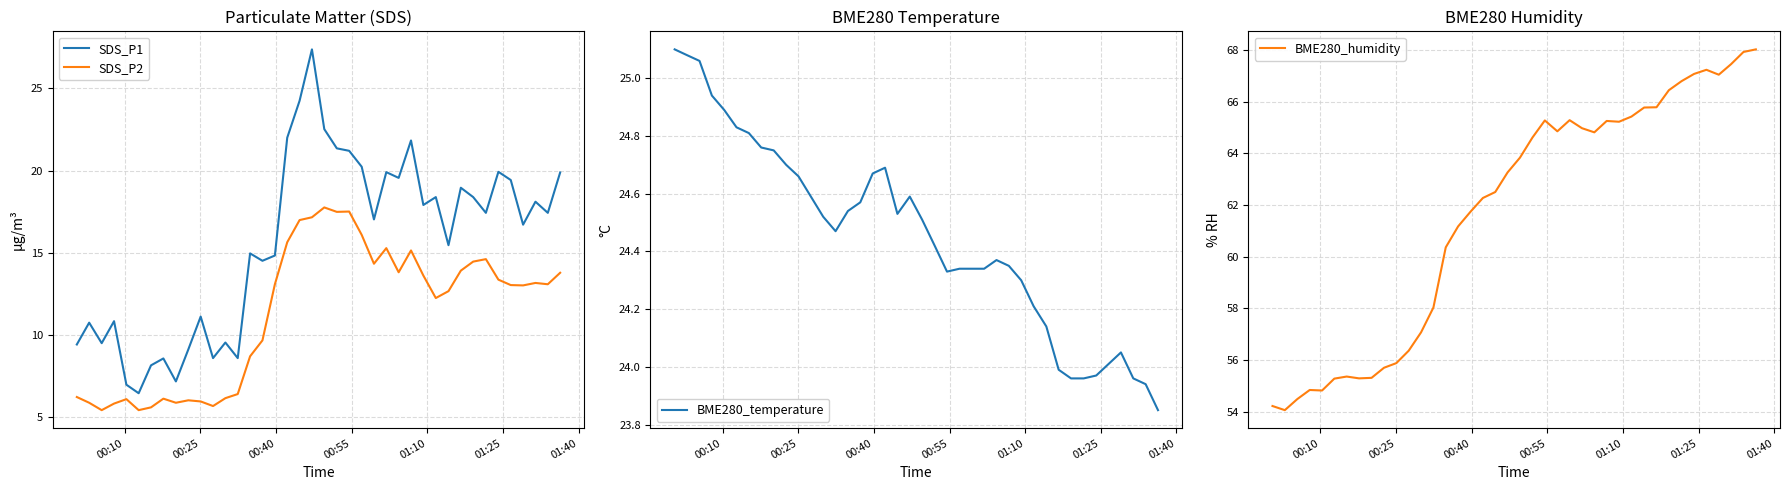

Is this an area chart (filled region under the line)?

No